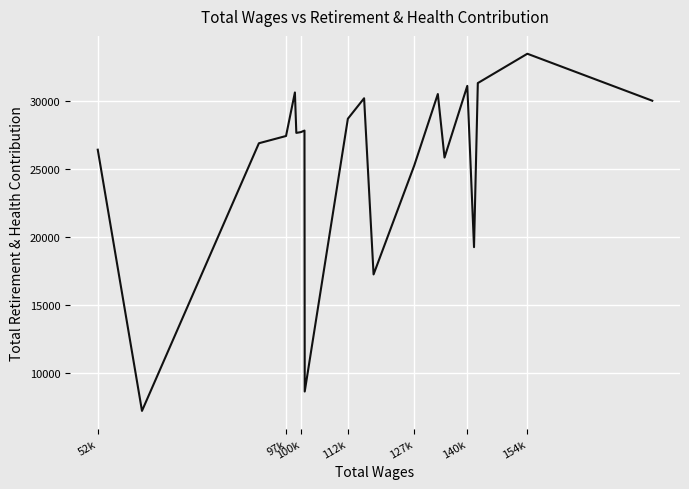

Count the number of categories in the chart.

20